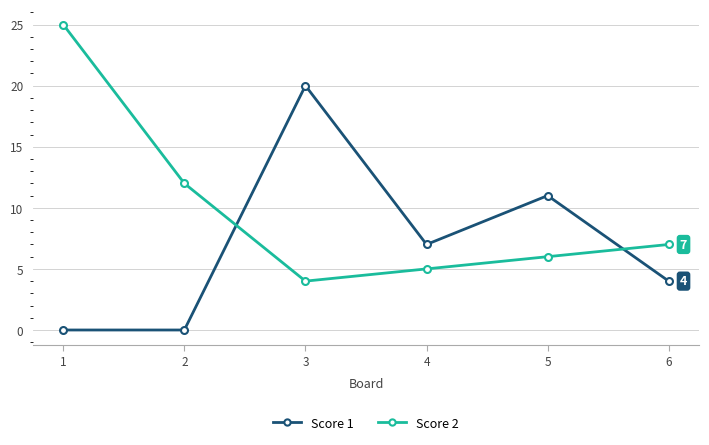

How many values in the Score 2 series are below 7?

3